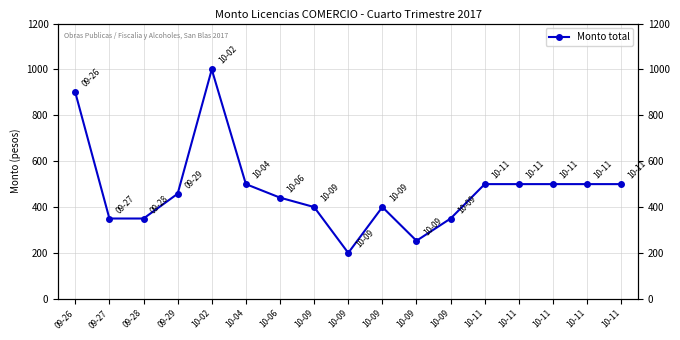

What is the maximum value shown in the chart?

1000